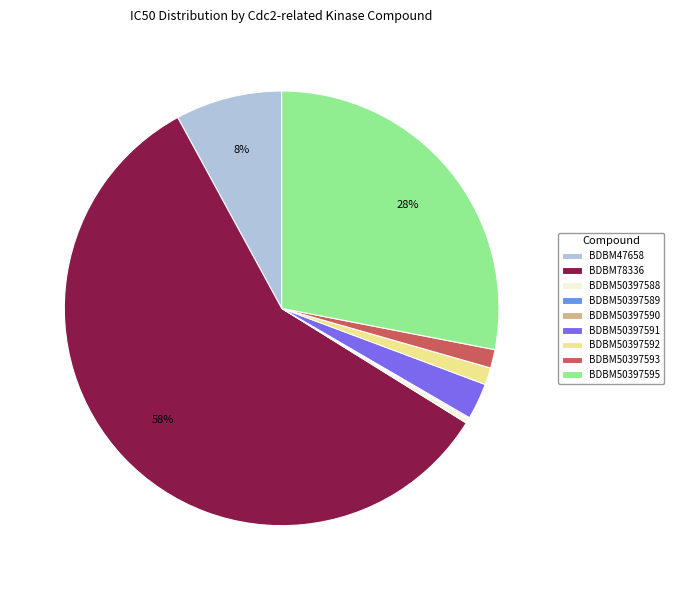

Which slice is the largest?

BDBM78336